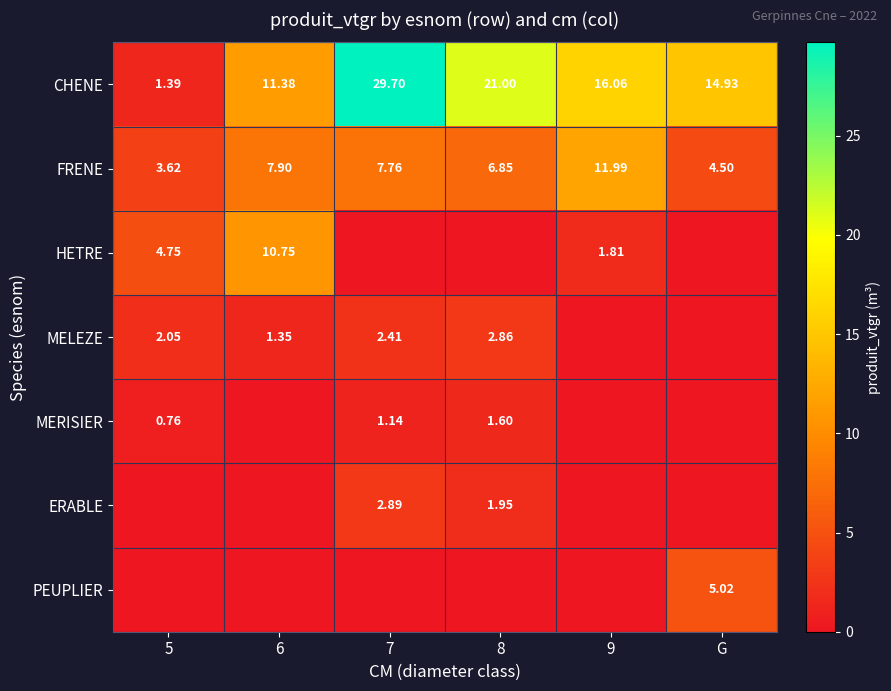

At how many categories does at least one series exceed 15?

3